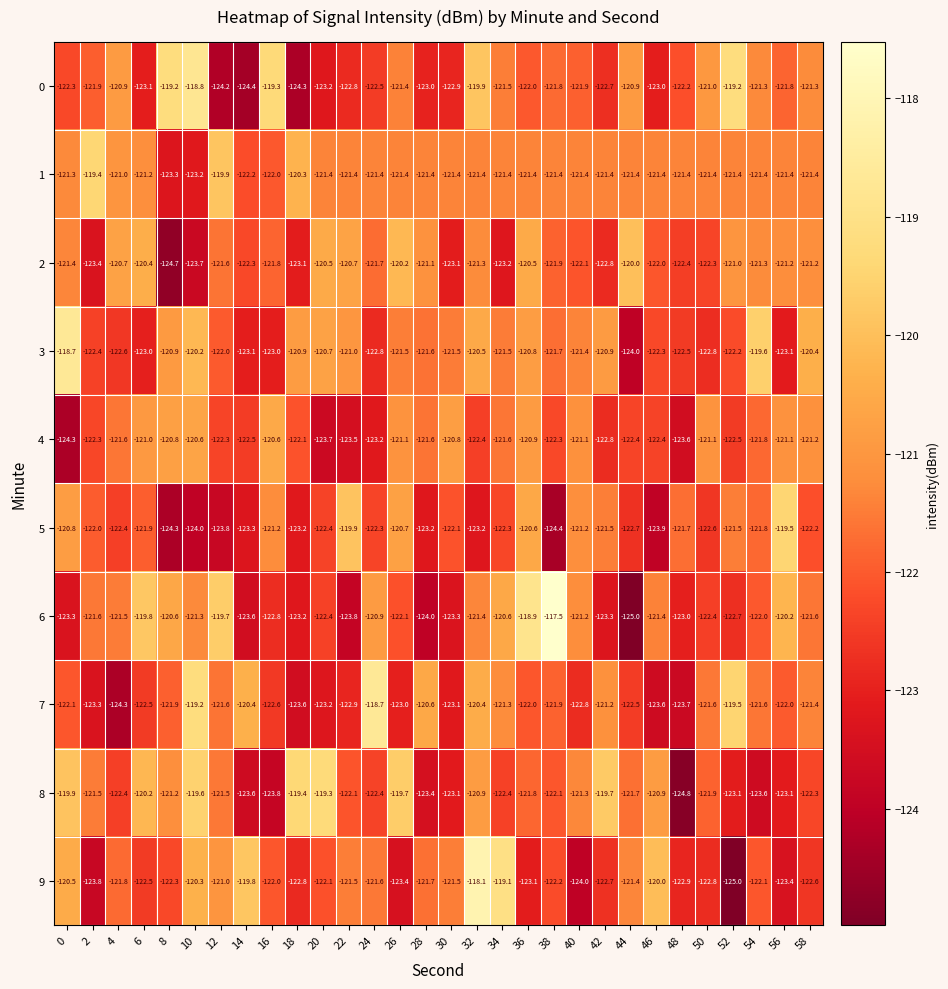

Rank the series at 22 from lowest to highest value.

6, 4, 7, 0, 8, 9, 1, 3, 2, 5